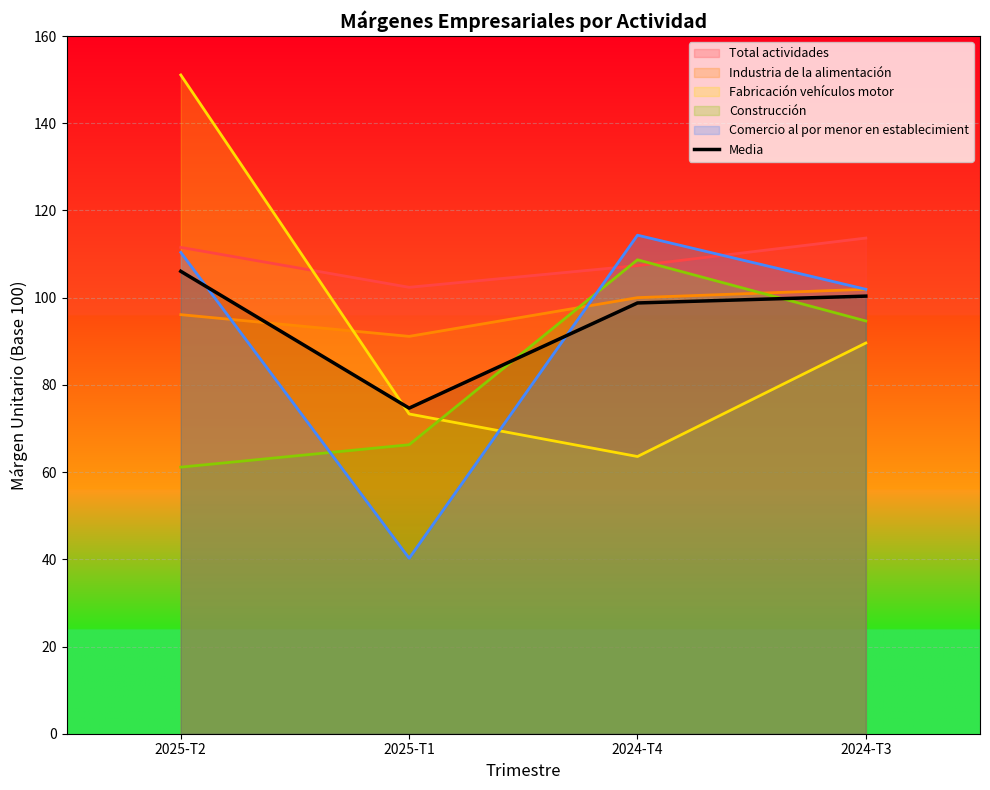

Is it true that the value at 2024-T4 is 140.0?

False